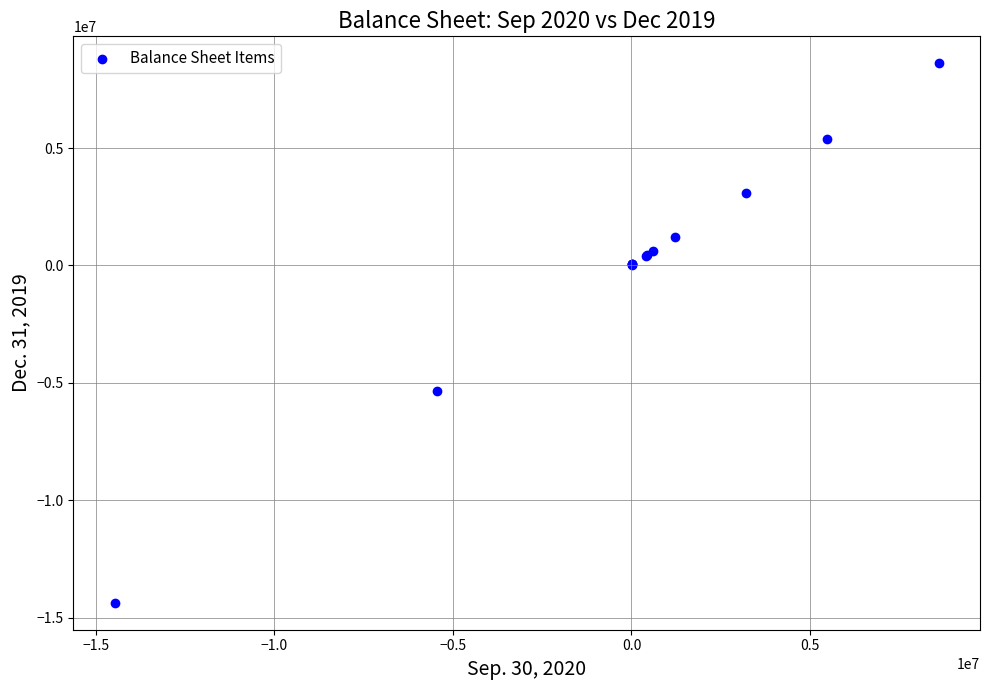

What Y value in the scatter plot is closest to -2878455?

-5339827